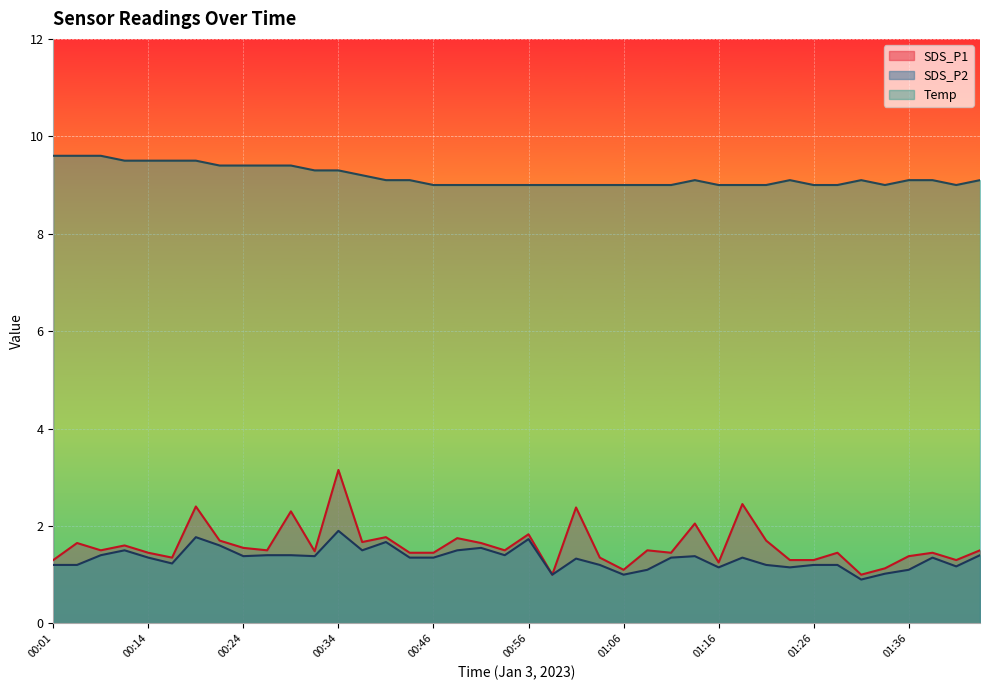

What position from the left is 01:18?

30